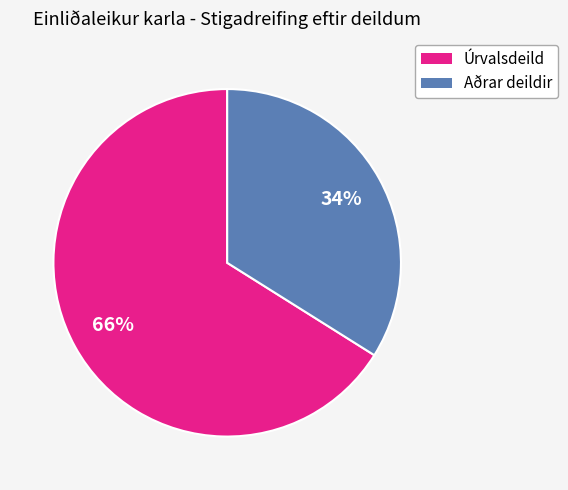

To the nearest percent, what is the difference between the largest and smallest slice percentages?

32%